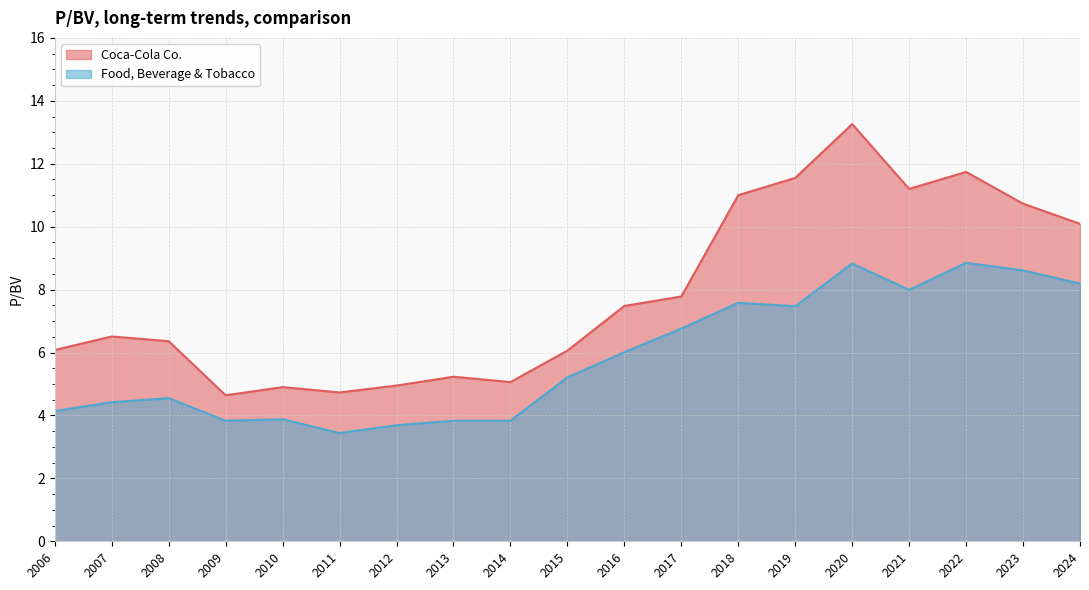

What is the smallest value displayed?

3.4